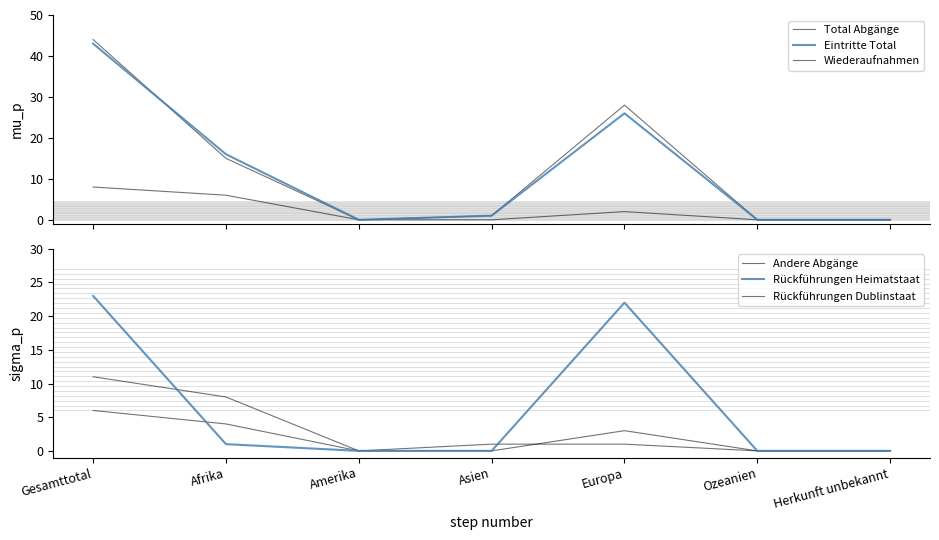

Reading right to left, transcribe all the data shown in this chart.

Total Abgänge: 0	0	28	1	0	15	44
Eintritte Total: 0	0	26	1	0	16	43
Wiederaufnahmen: 0	0	2	0	0	6	8
Andere Abgänge: 0	0	3	0	0	8	11
Rückführungen Heimatstaat: 0	0	22	0	0	1	23
Rückführungen Dublinstaat: 0	0	1	1	0	4	6